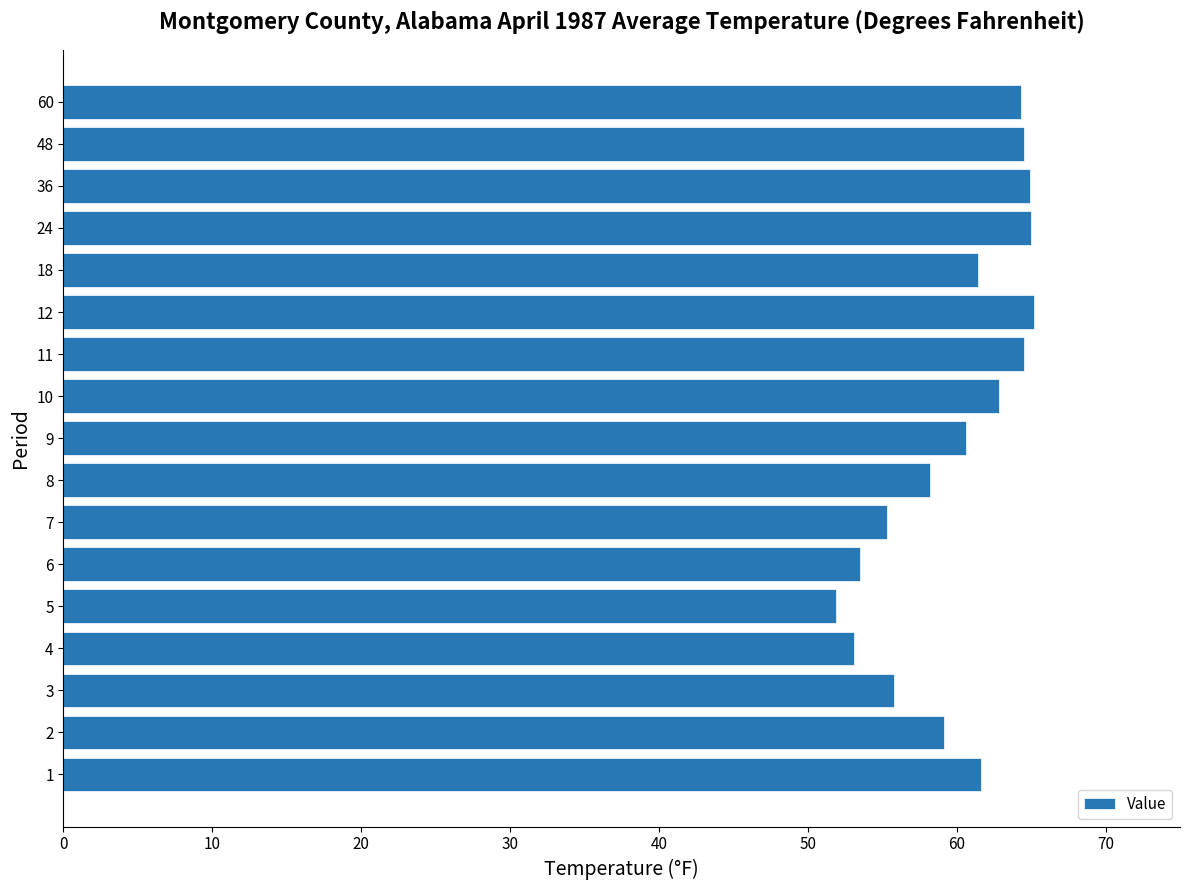

How many data points are less than 61?

8